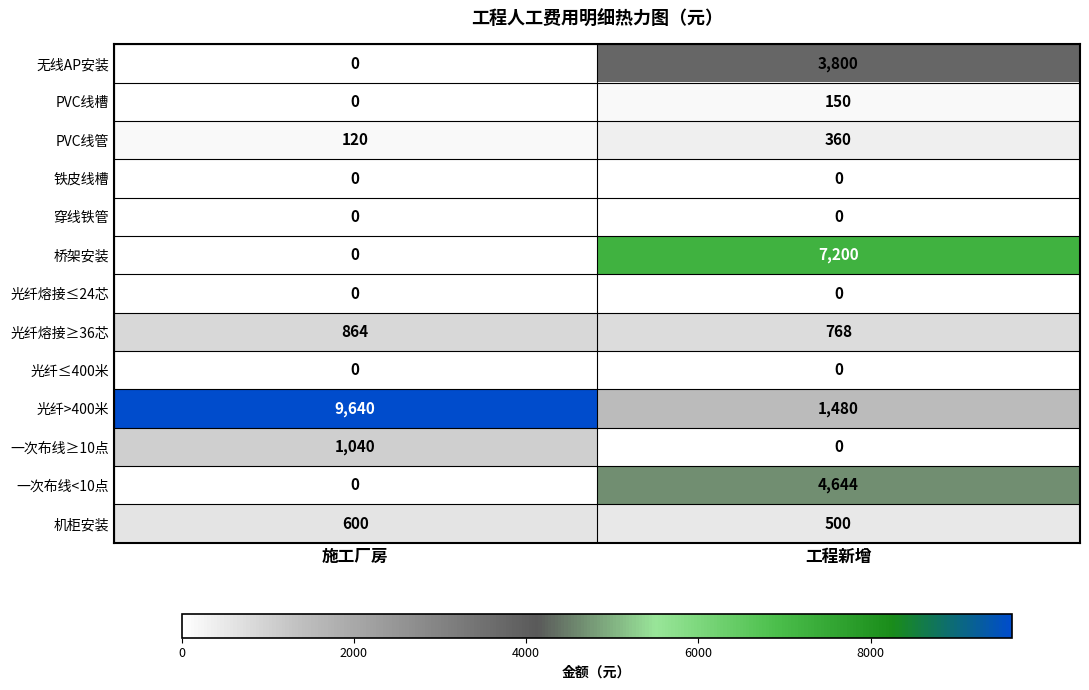

Reading left to right, transcribe all the data shown in this chart.

无线AP安装: 施工厂房=0	工程新增=3800
PVC线槽: 施工厂房=0	工程新增=150
PVC线管: 施工厂房=120	工程新增=360
铁皮线槽: 施工厂房=0	工程新增=0
穿线铁管: 施工厂房=0	工程新增=0
桥架安装: 施工厂房=0	工程新增=7200
光纤熔接≤24芯: 施工厂房=0	工程新增=0
光纤熔接≥36芯: 施工厂房=864	工程新增=768
光纤≤400米: 施工厂房=0	工程新增=0
光纤>400米: 施工厂房=9640	工程新增=1480
一次布线≥10点: 施工厂房=1040	工程新增=0
一次布线<10点: 施工厂房=0	工程新增=4644
机柜安装: 施工厂房=600	工程新增=500